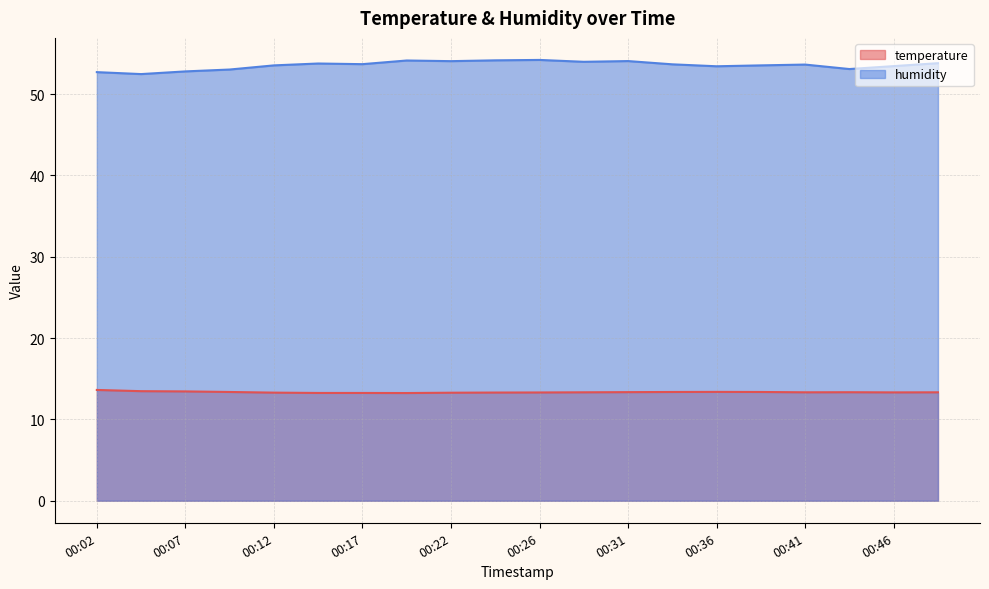

Is it true that humidity equals 75.5 at 00:36?

False